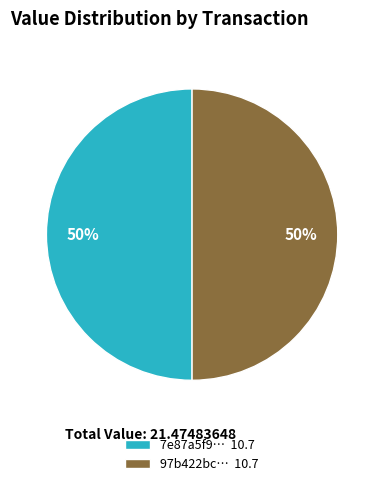

Do 97b422bc… 10.7 and 7e87a5f9… 10.7 together represent more than half of the pie?

Yes